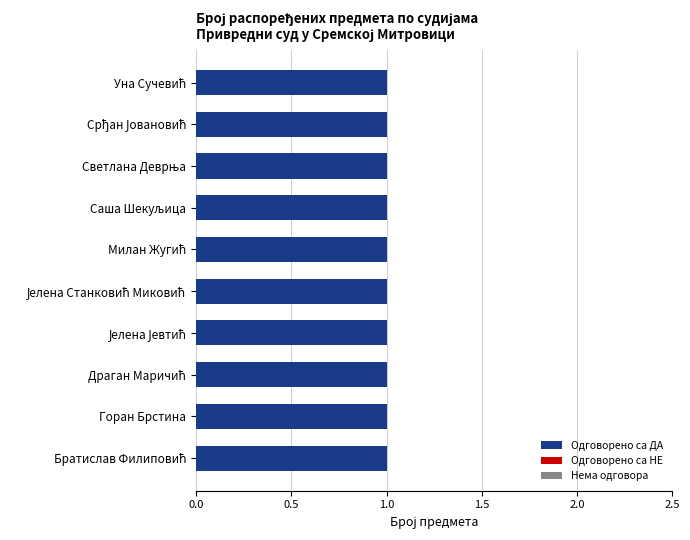

Which label corresponds to the smallest value in the chart?

Братислав Филиповић